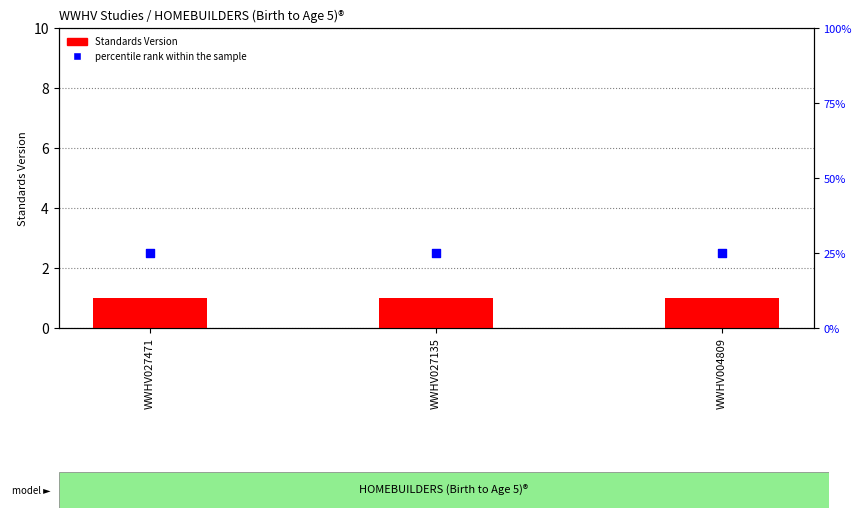

Which series reaches the minimum Y coordinate?

Standards Version